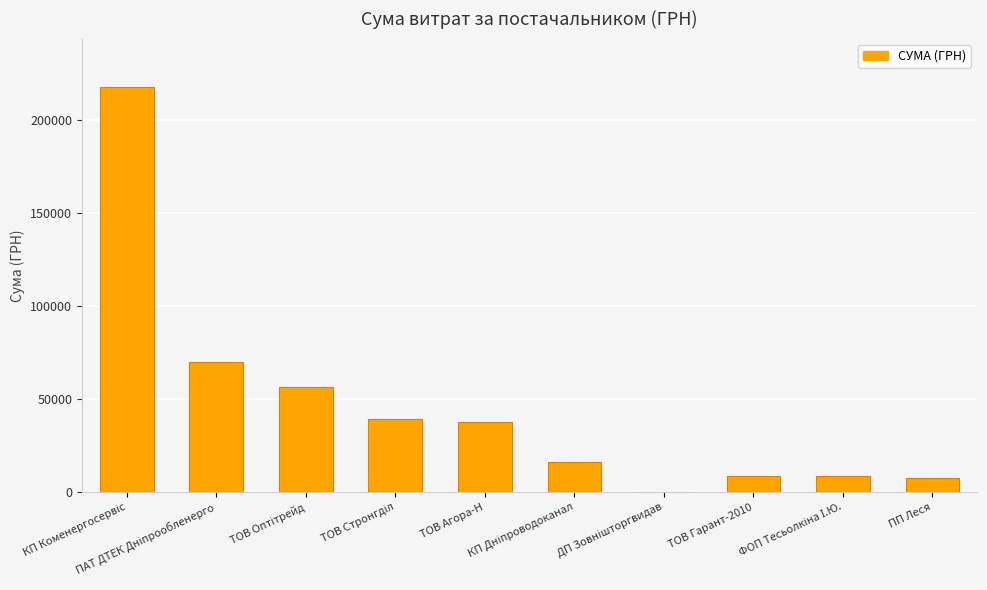

What is the sum of all values?

463031.3